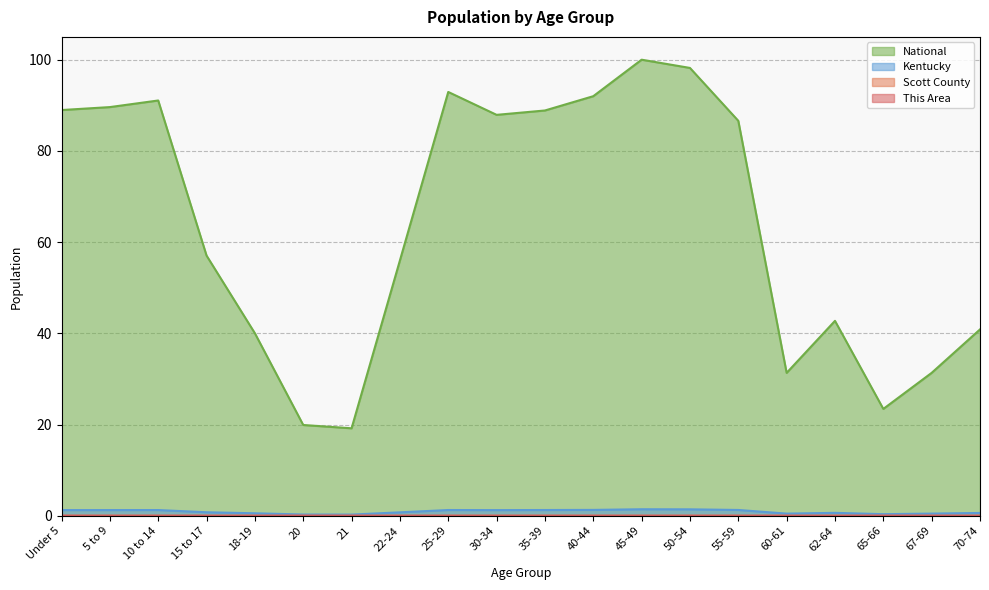

What position from the right is 67-69?

2